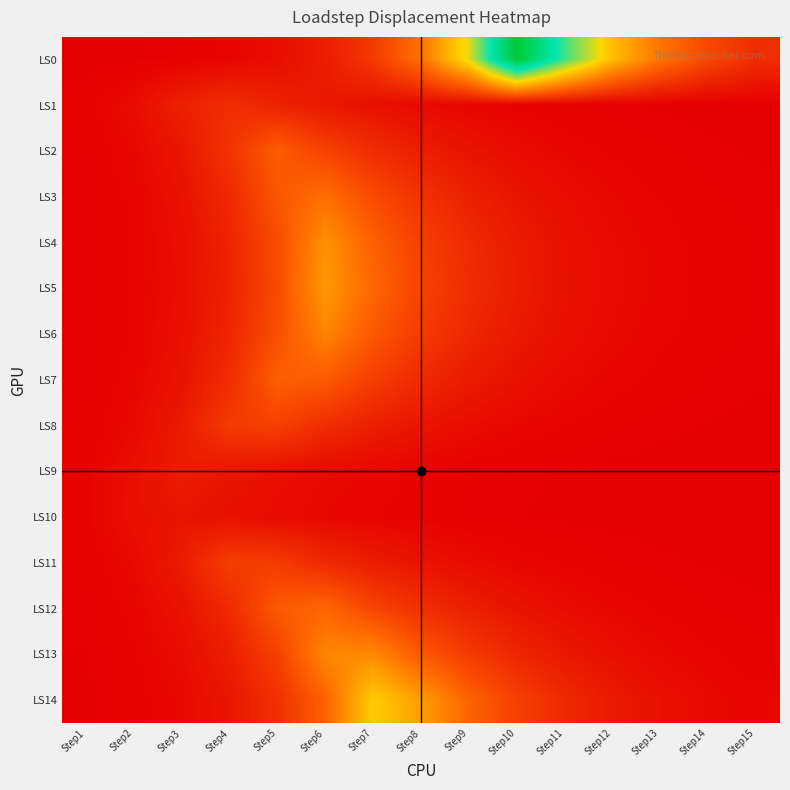

What is the total value across all series at Step13?

2.0